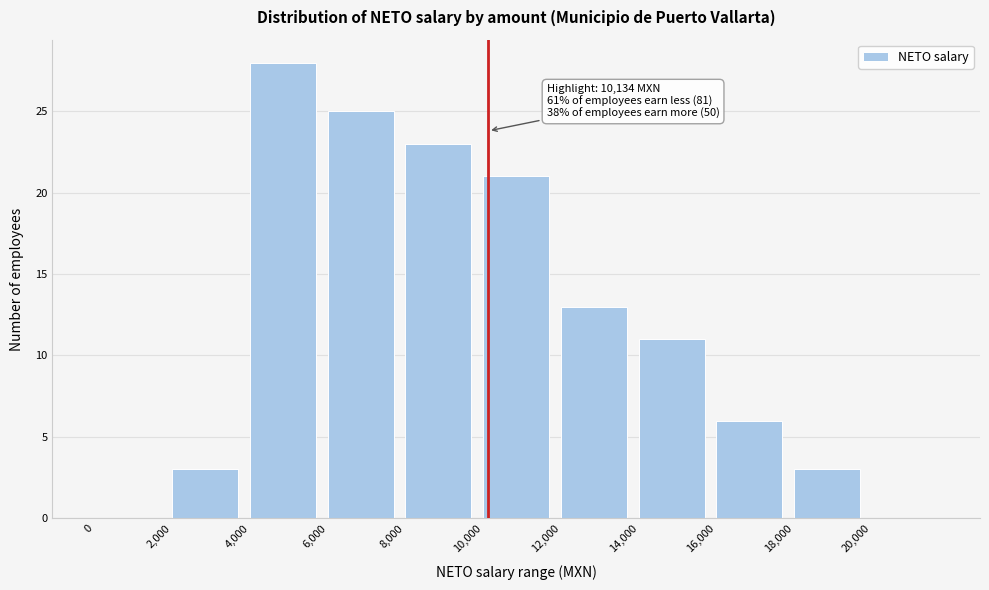

Over which range of the x-axis is the bar tallest?

4000 to 6000